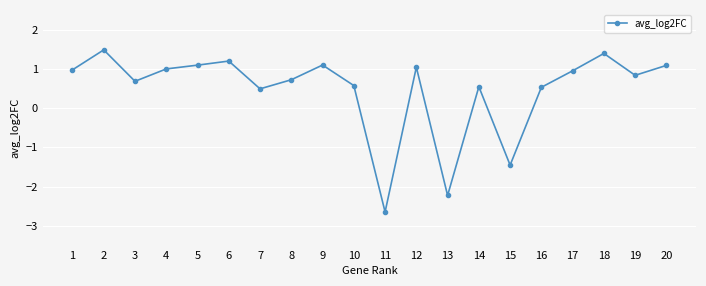

What is the difference between the maximum and minimum values?

4.1